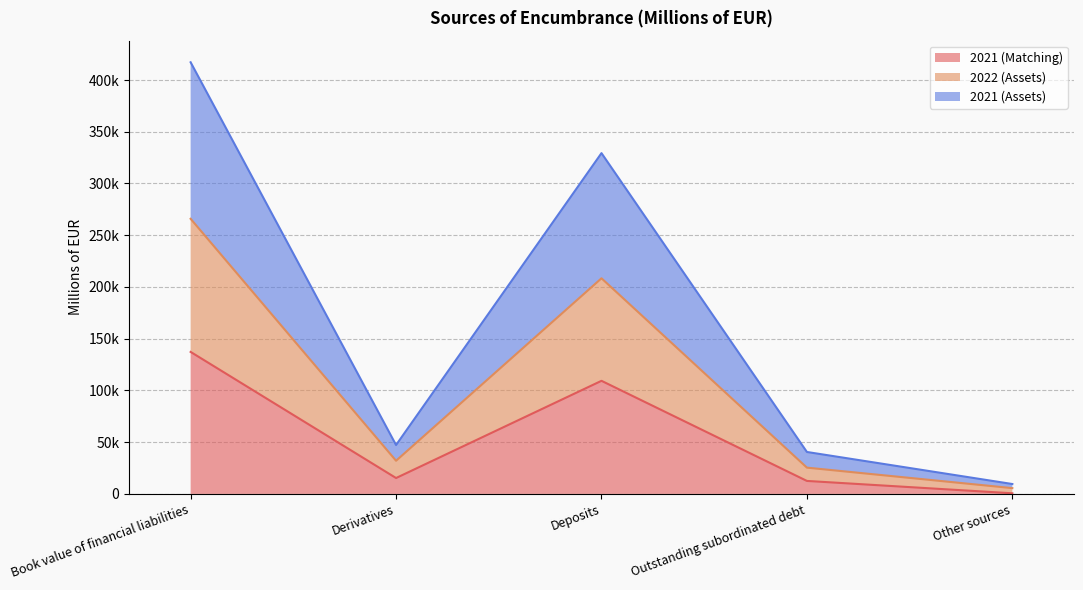

How many values in the 2021 (Matching) series are below 15368?

2